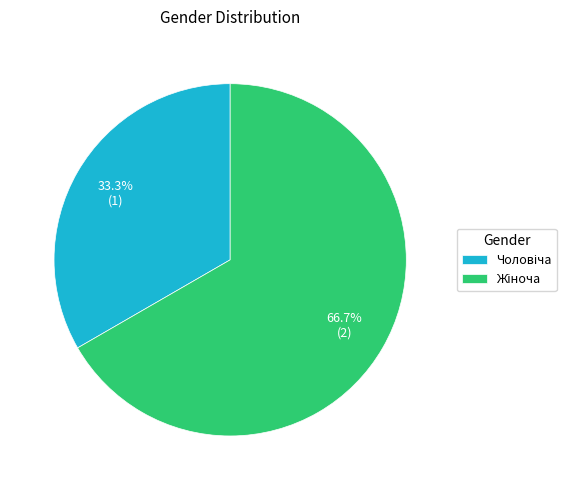

Is there a majority slice in this chart?

Yes